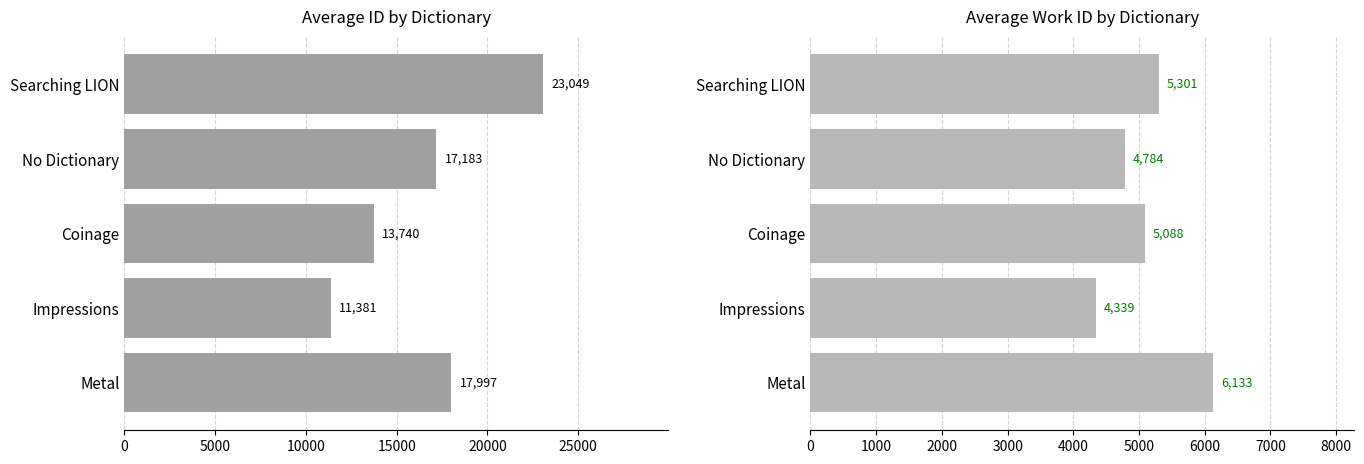

Which series changed the most between Impressions and No Dictionary?

avg_id